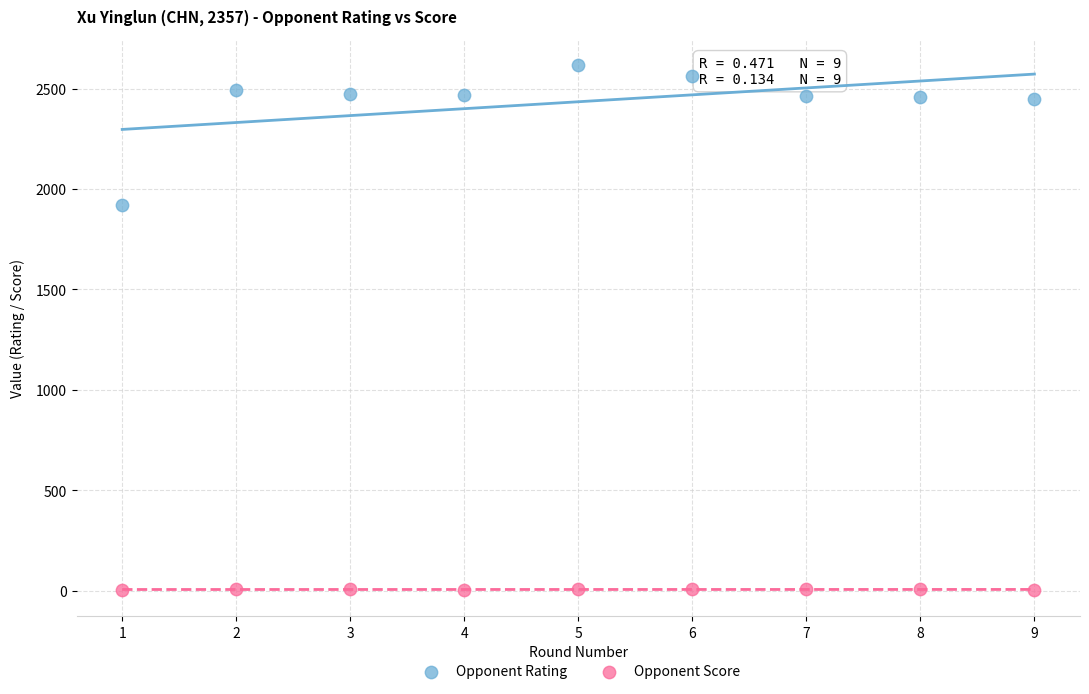

What are all the series names shown in the legend?

Opponent Rating, Opponent Score